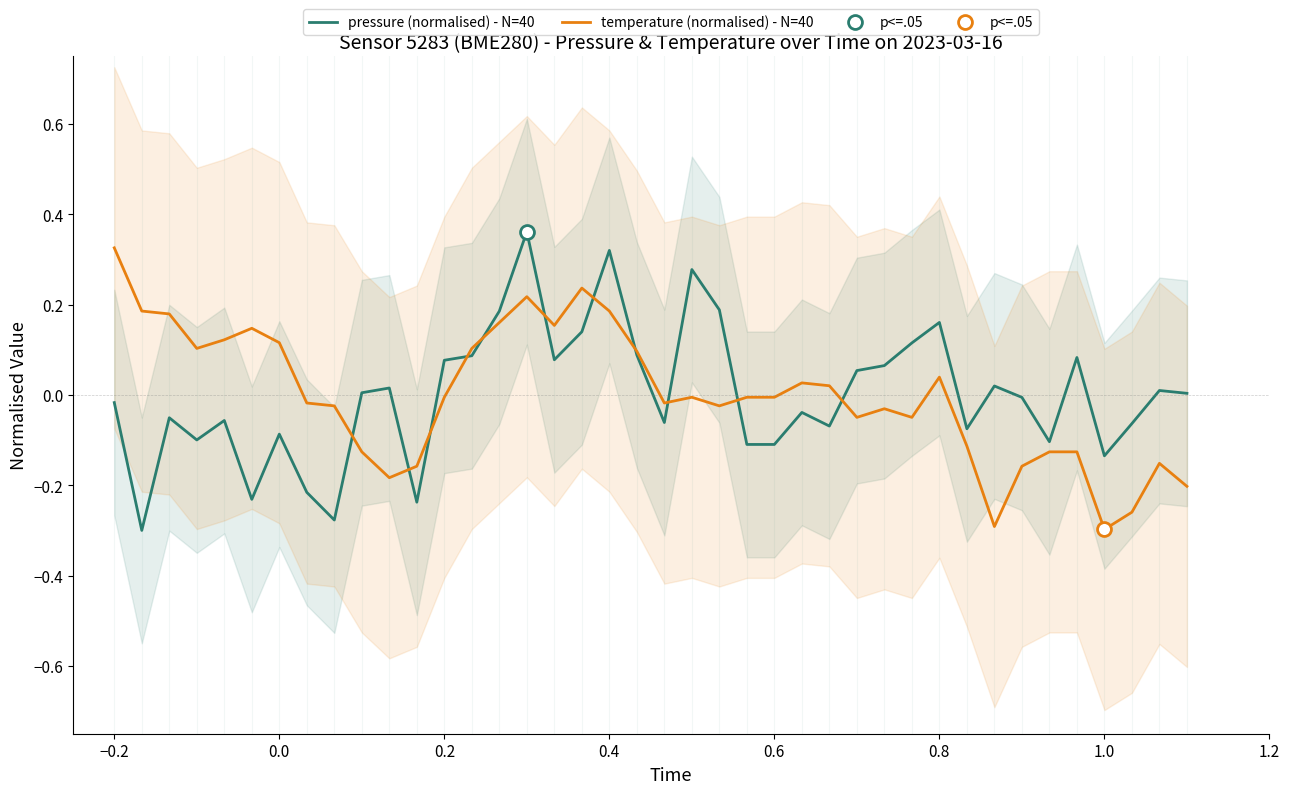

Does the chart have visible grid lines?

No